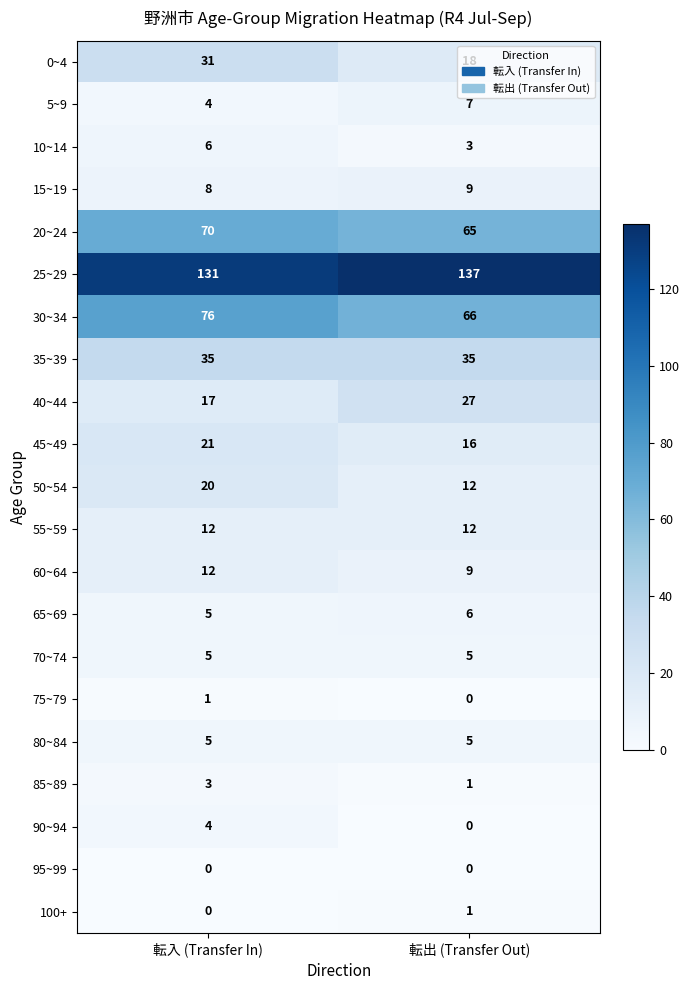

The value of 10~14 at 転出 (Transfer Out) is 3. True or false?

True